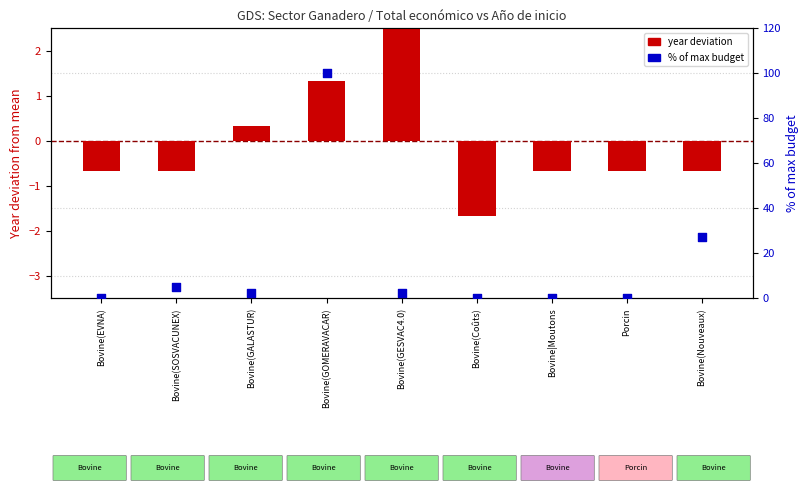

Which series has the largest total across all categories?

% of max budget